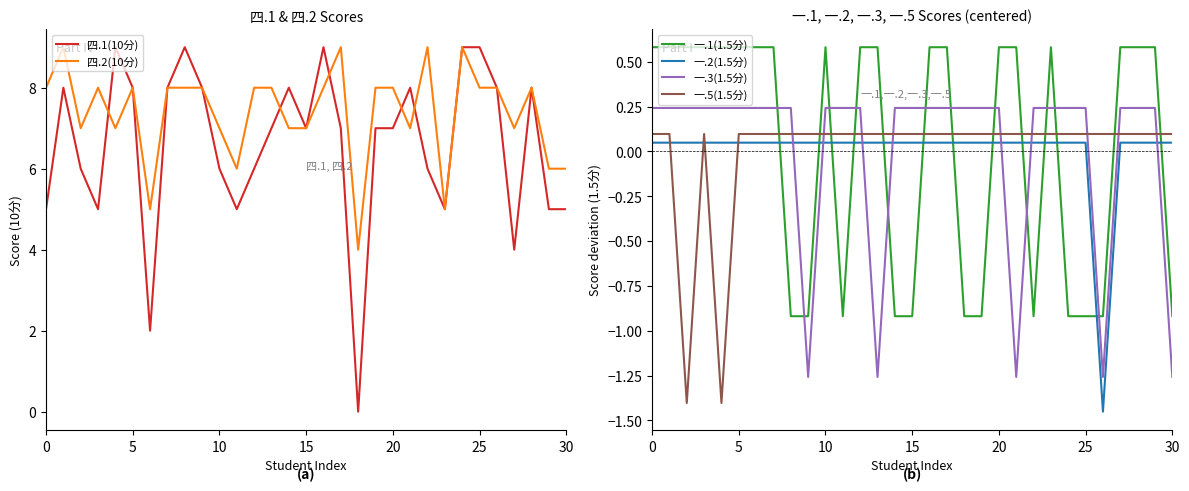

Where is the first local minimum for 一.3(1.5分)?

9